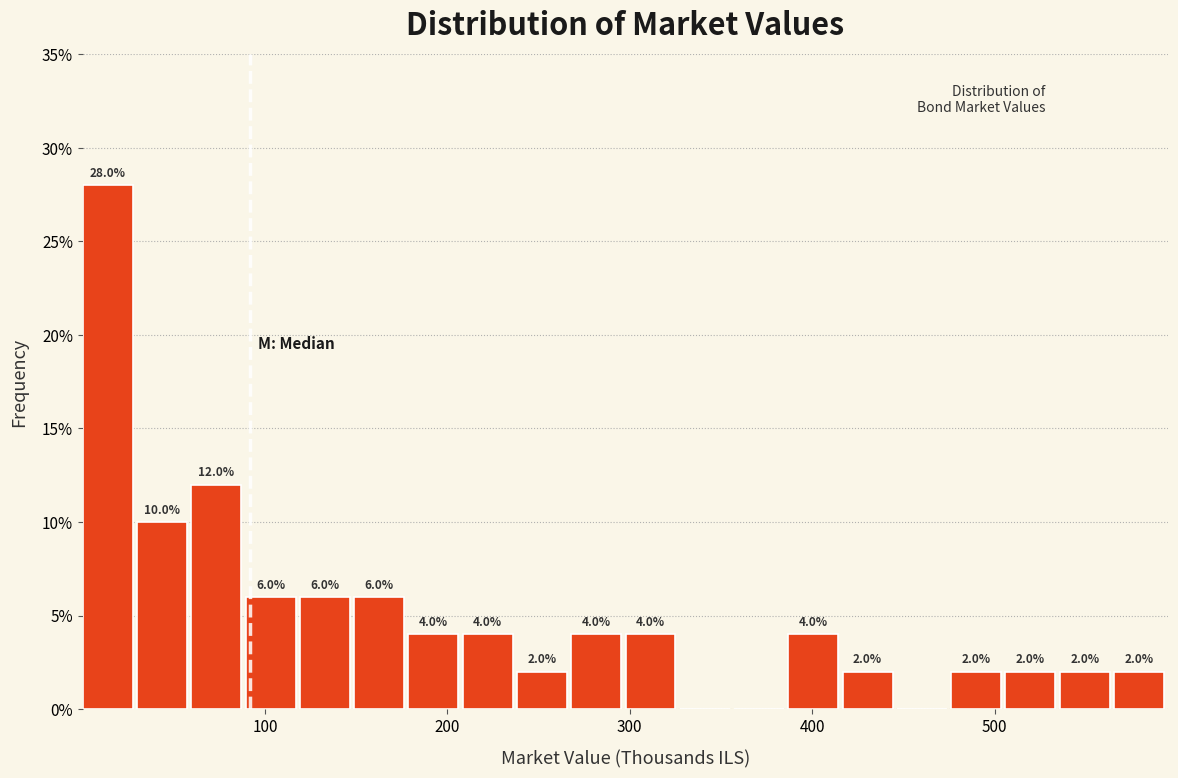

Around what value on the x-axis is the tallest bar? Give the approximate position of its centre, as read against the axis.

10